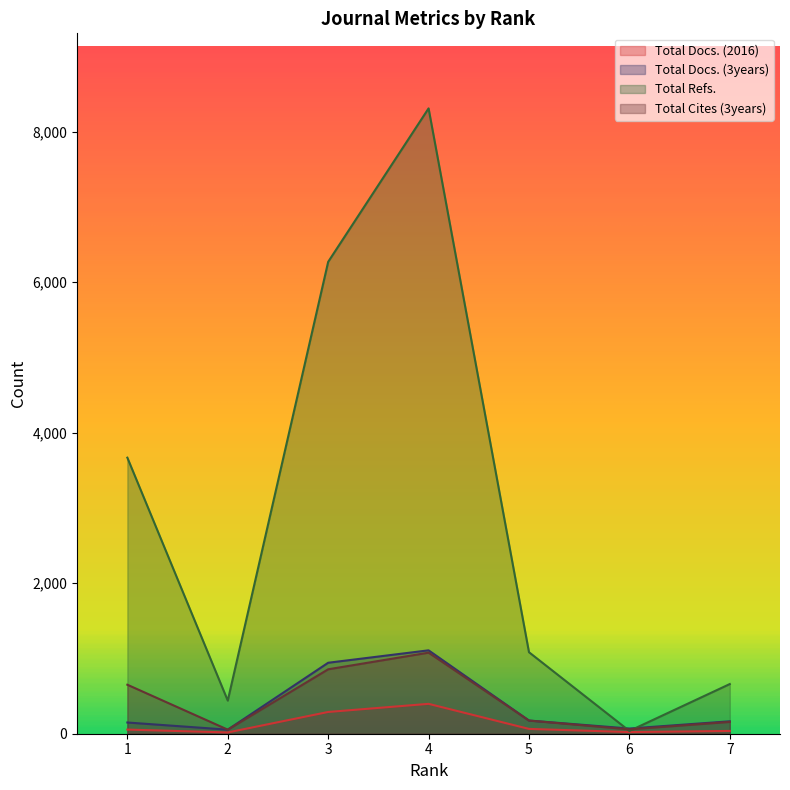

What is the value of the Total Docs. (3years) point at the 5th from the left?

175